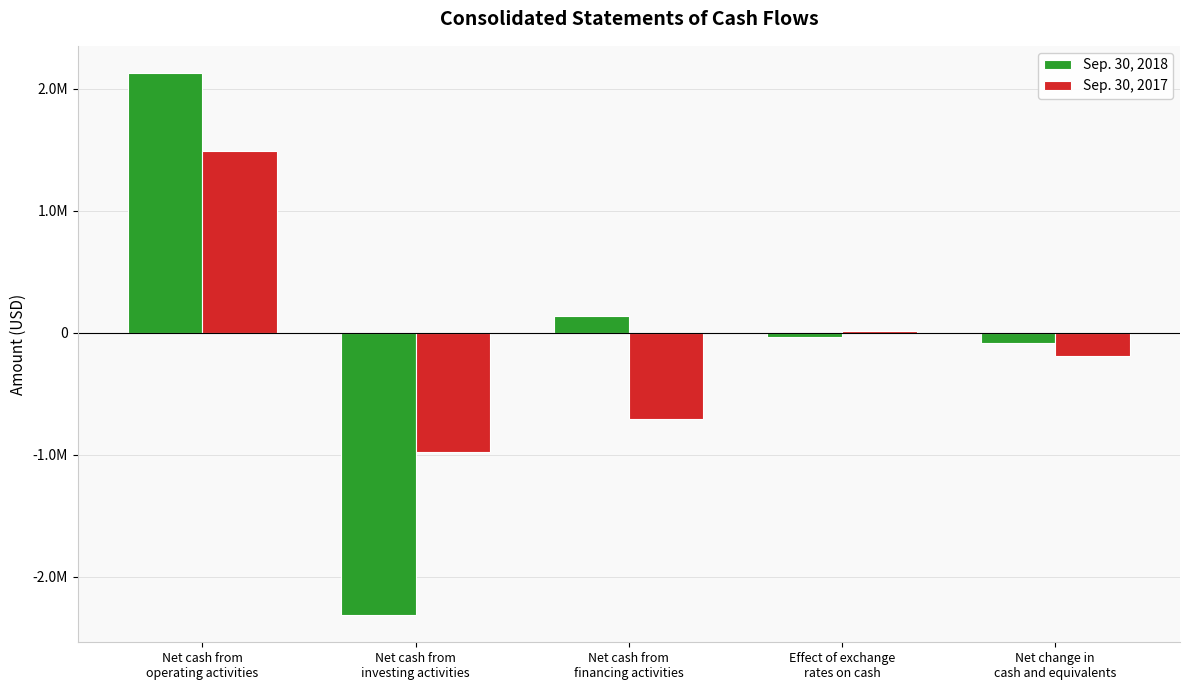

What is the label of the 3rd bar from the left?

Net cash from
financing activities